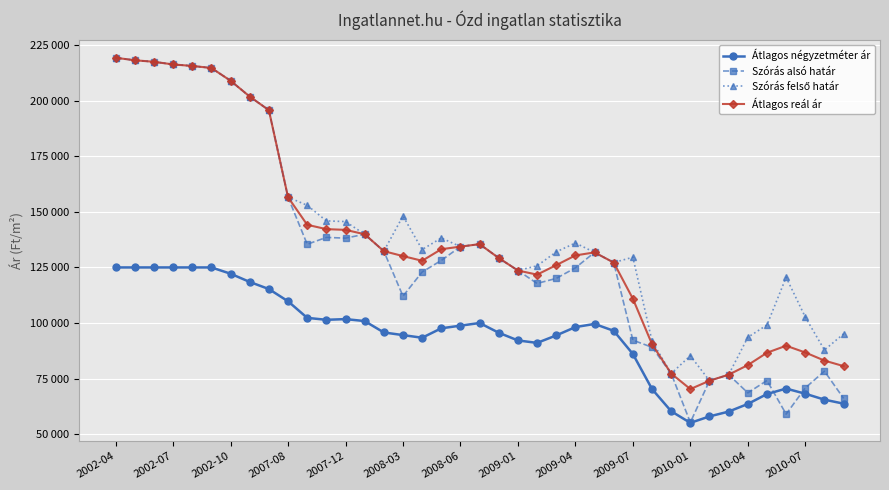

Which series has the largest total across all categories?

Szórás felső határ